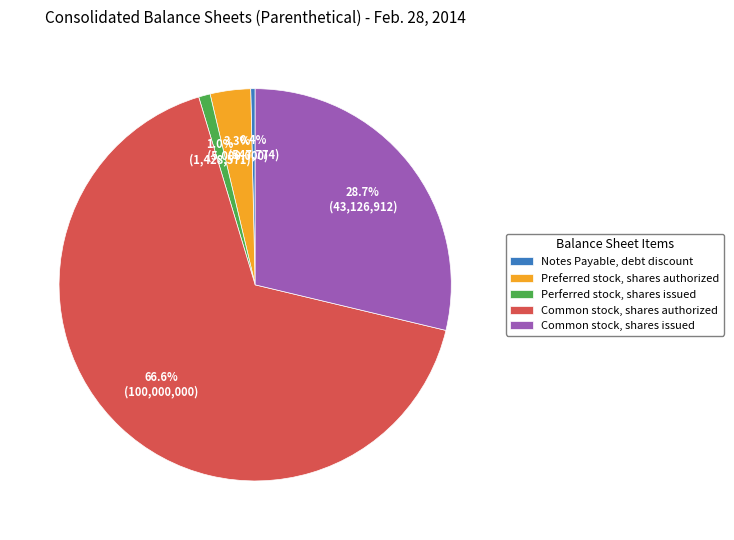

How many slices are in this pie chart?

5